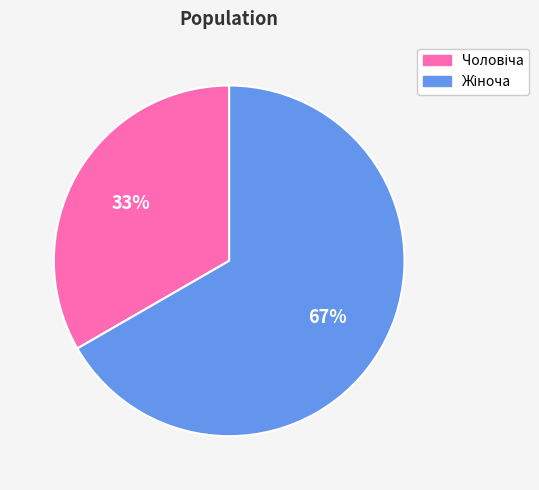

Is there a majority slice in this chart?

Yes